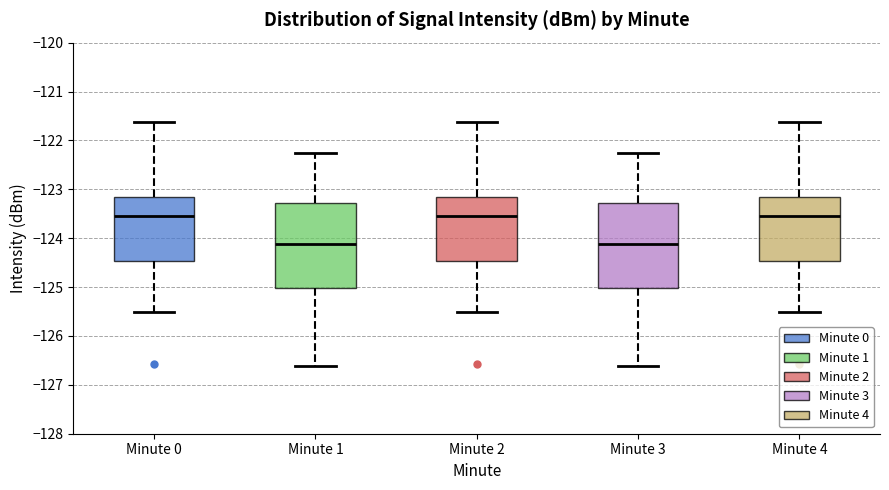

Reading left to right, transcribe this box plot: for each box, give where its median line is, the range the box spans, and where its two whiskers end, as read against the y-axis. The values are not printed on the chart, so give them approximately, as read against the axis.

Minute 0: median -123.5, box -124.5 to -123.2, whiskers -125.5 to -121.6
Minute 1: median -124.1, box -125.0 to -123.3, whiskers -126.6 to -122.3
Minute 2: median -123.5, box -124.5 to -123.2, whiskers -125.5 to -121.6
Minute 3: median -124.1, box -125.0 to -123.3, whiskers -126.6 to -122.3
Minute 4: median -123.5, box -124.5 to -123.2, whiskers -125.5 to -121.6